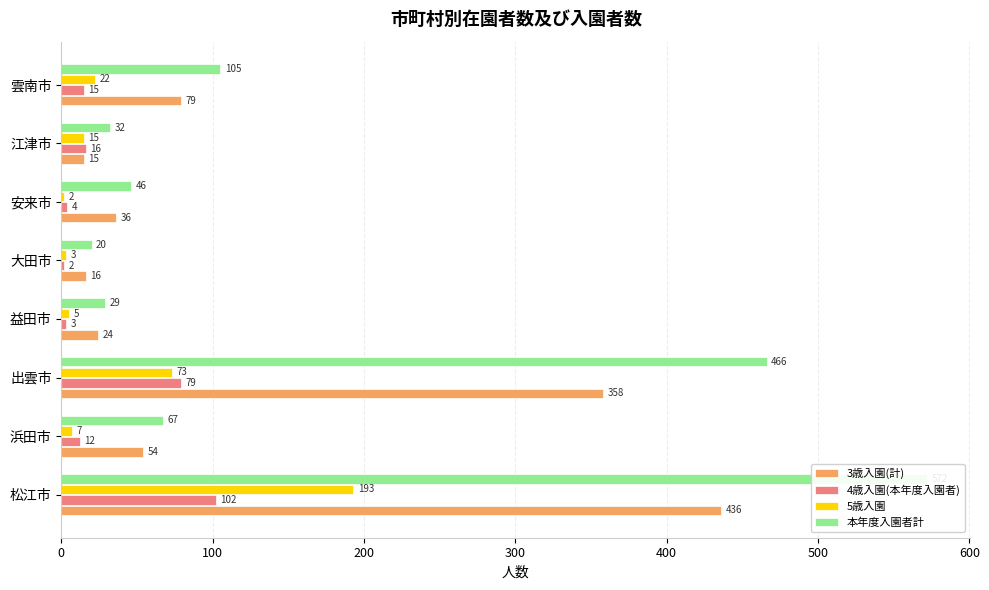

How many bars are there in each group?

4